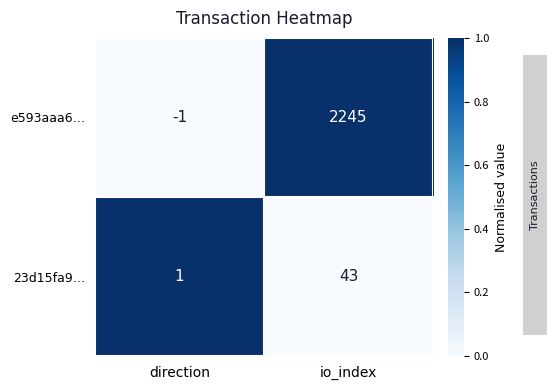

What is the difference between the maximum and minimum values in the 23d15fa9… series?

42